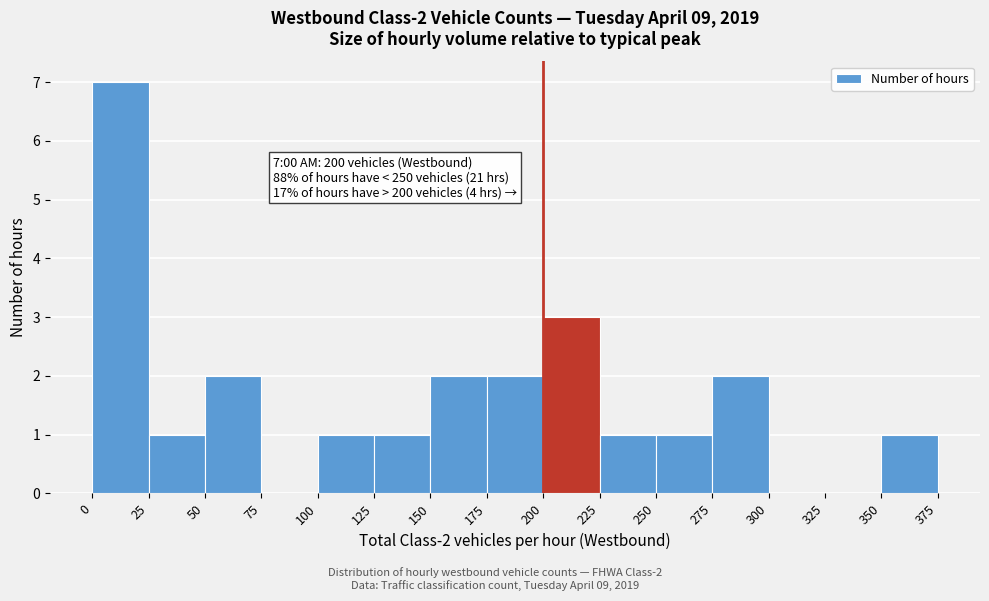

Which range on the x-axis has the tallest bar?

0 to 25